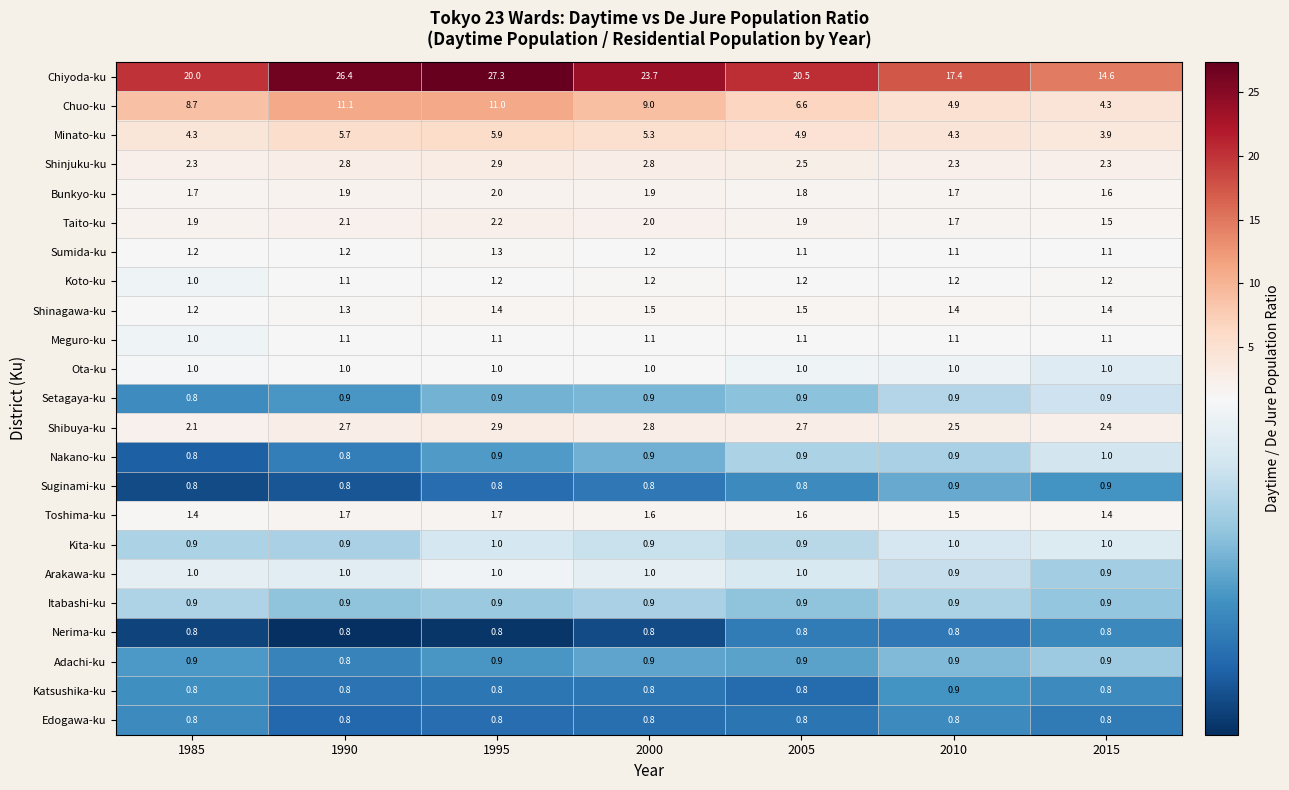

What is the difference between the highest and lowest values at 1990?

25.6